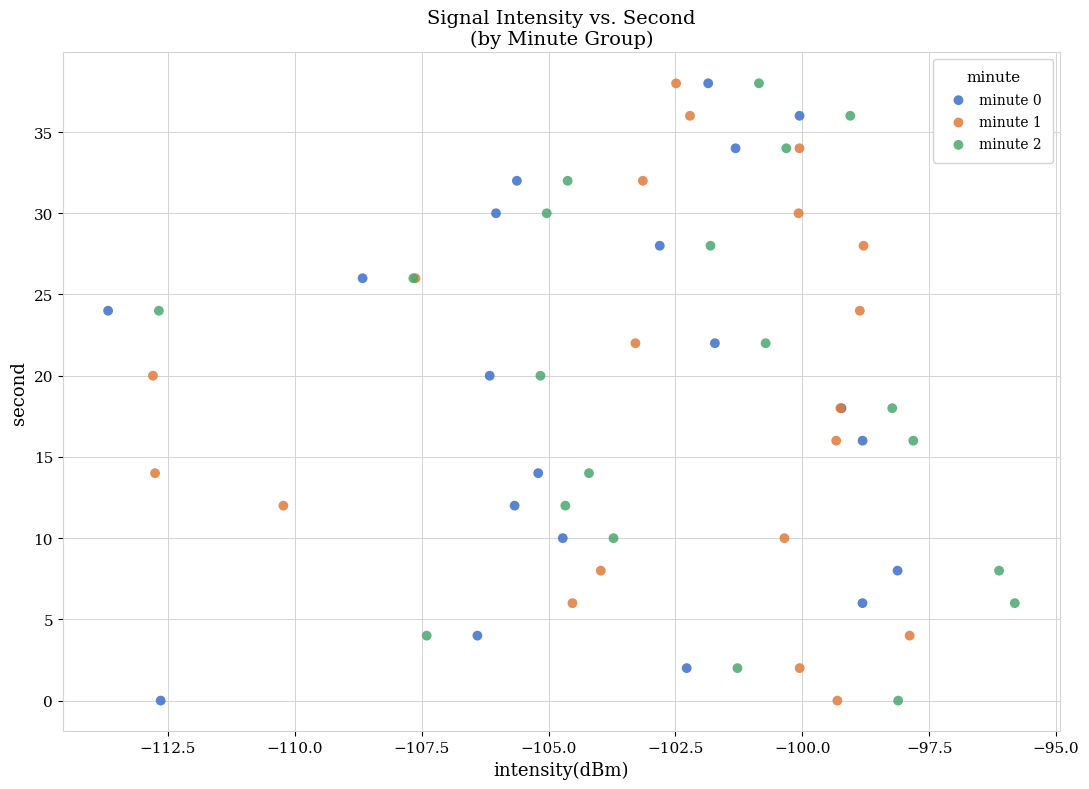

What are all the series names shown in the legend?

minute 0, minute 1, minute 2